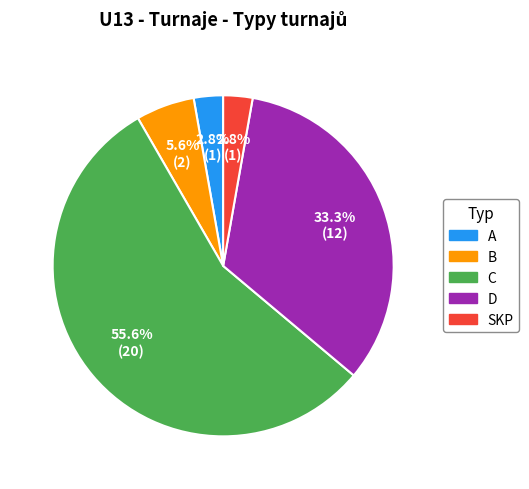

Combined, what portion of the pie is SKP and C?

58.3%